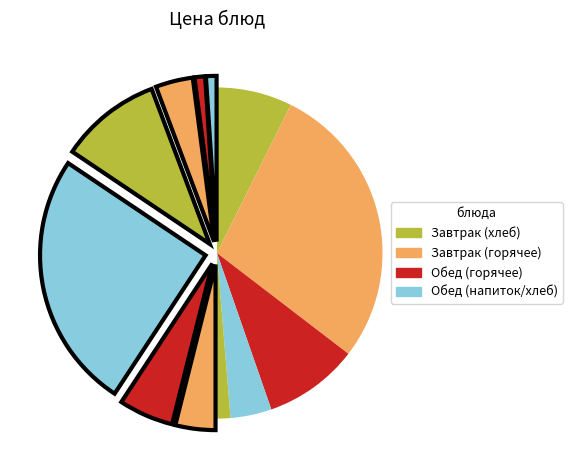

How many slices are in this pie chart?

12